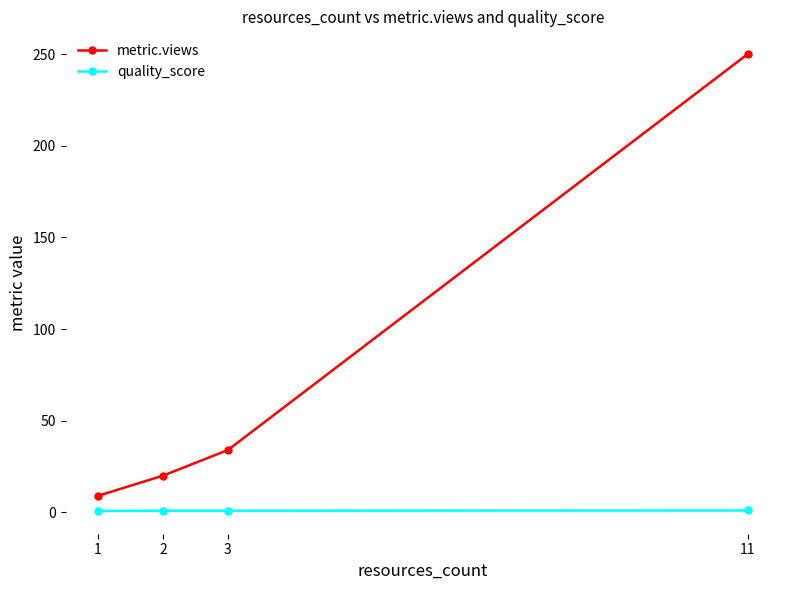

What is the spread (max minus min) of values at 11?

249.0